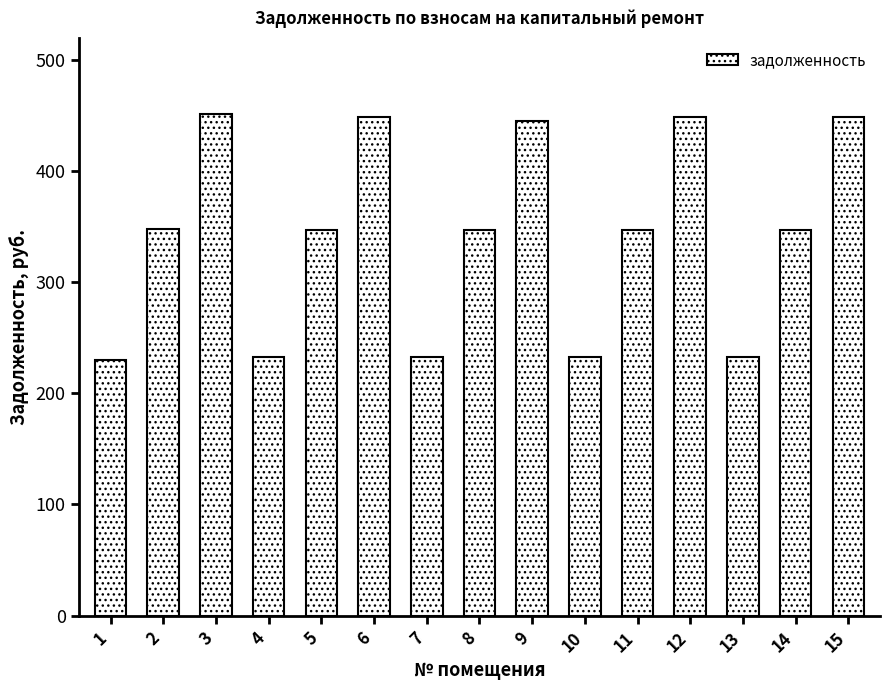

What is the difference between the values at 14 and 1?

117.5